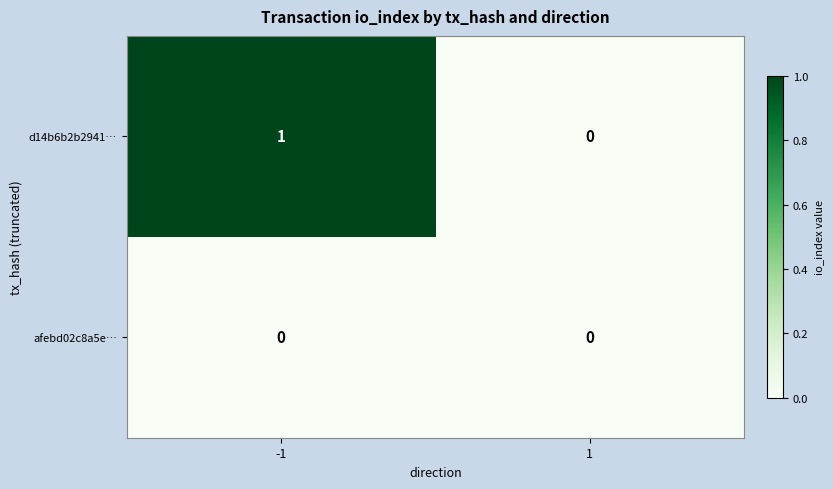

Which series has the widest spread of values?

d14b6b2b2941…